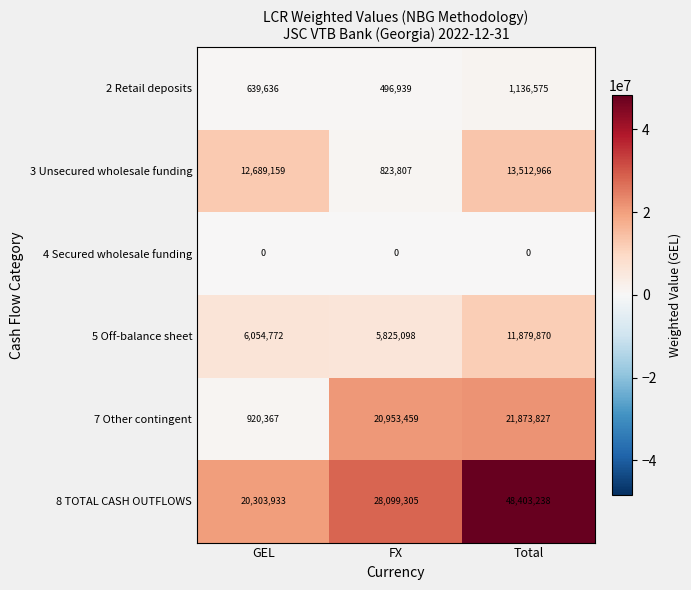

What is the difference between the second highest and minimum values in the 7 Other contingent series?

20033092